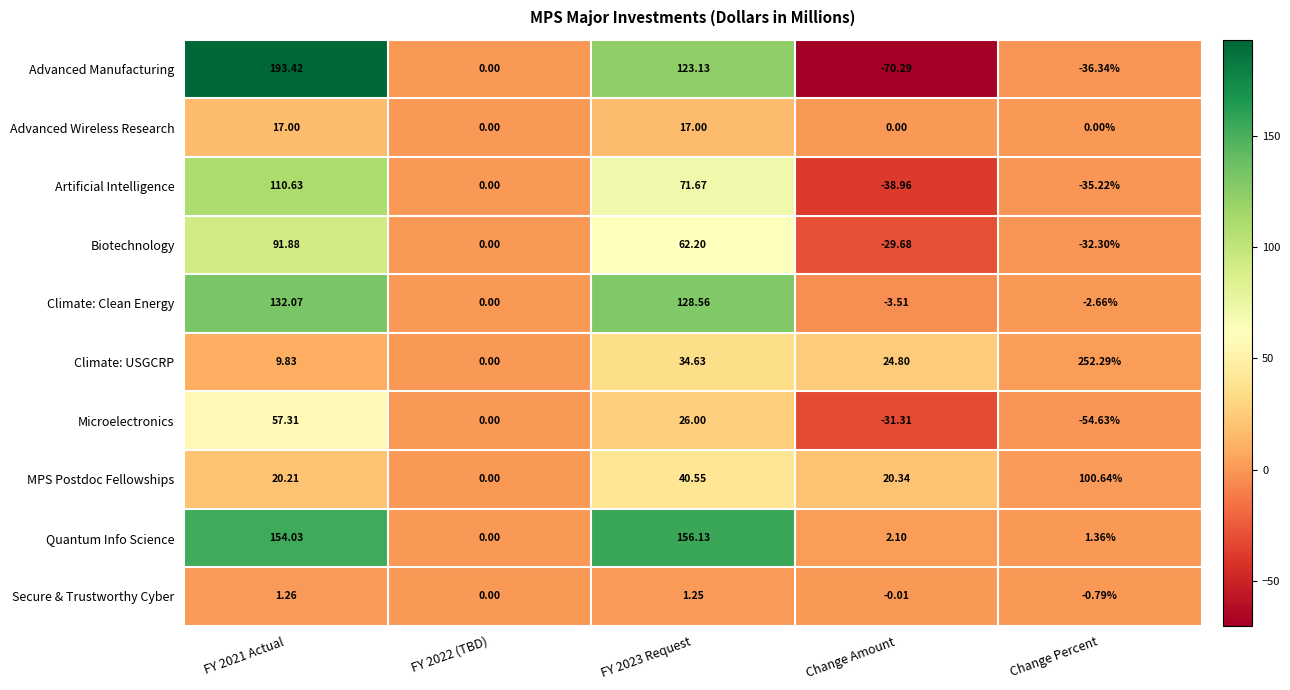

Which series has the widest spread of values?

Advanced Manufacturing